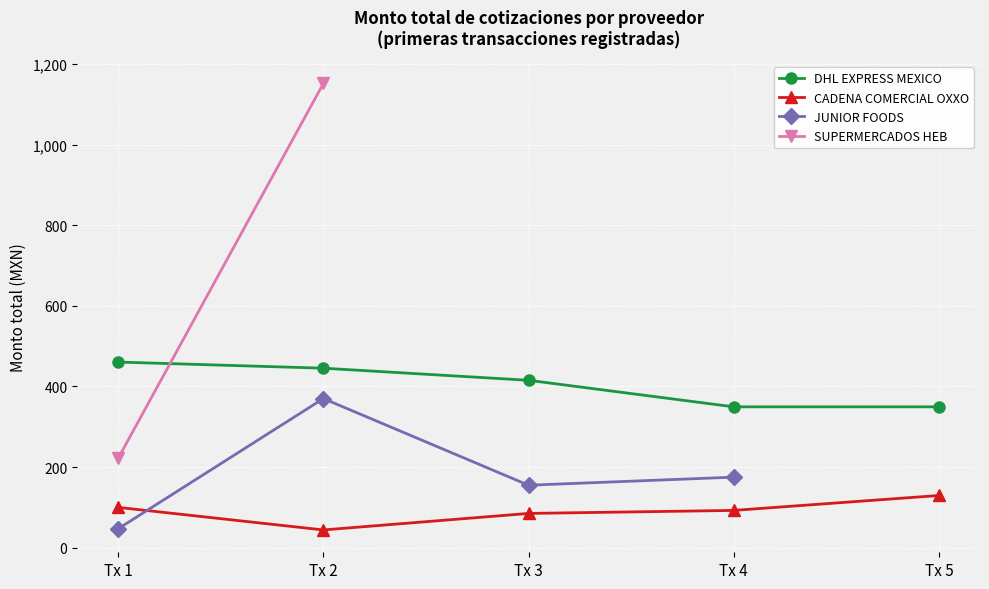

Which series has the largest total across all categories?

DHL EXPRESS MEXICO